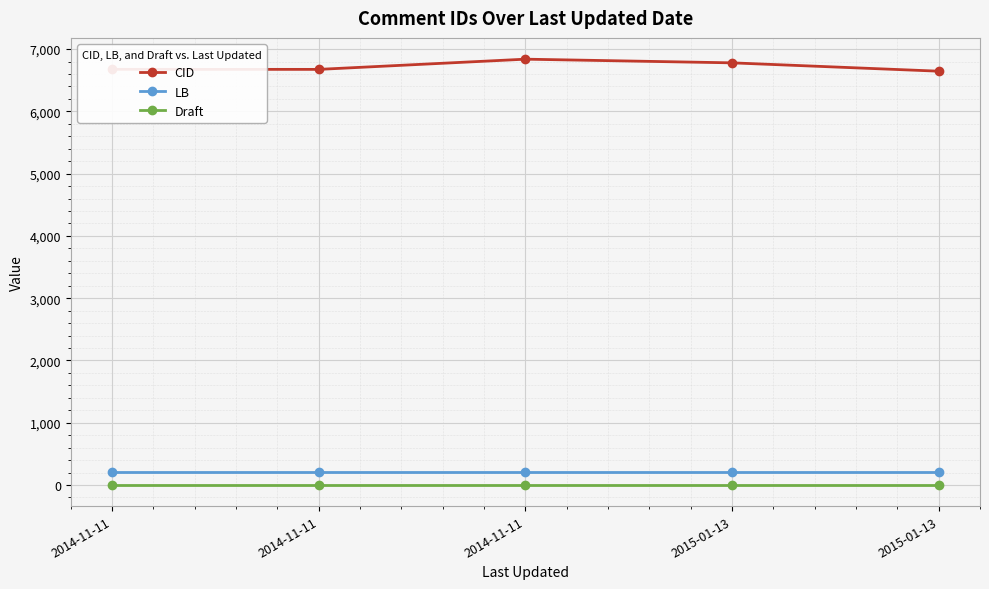

How many lines are shown in the chart?

3